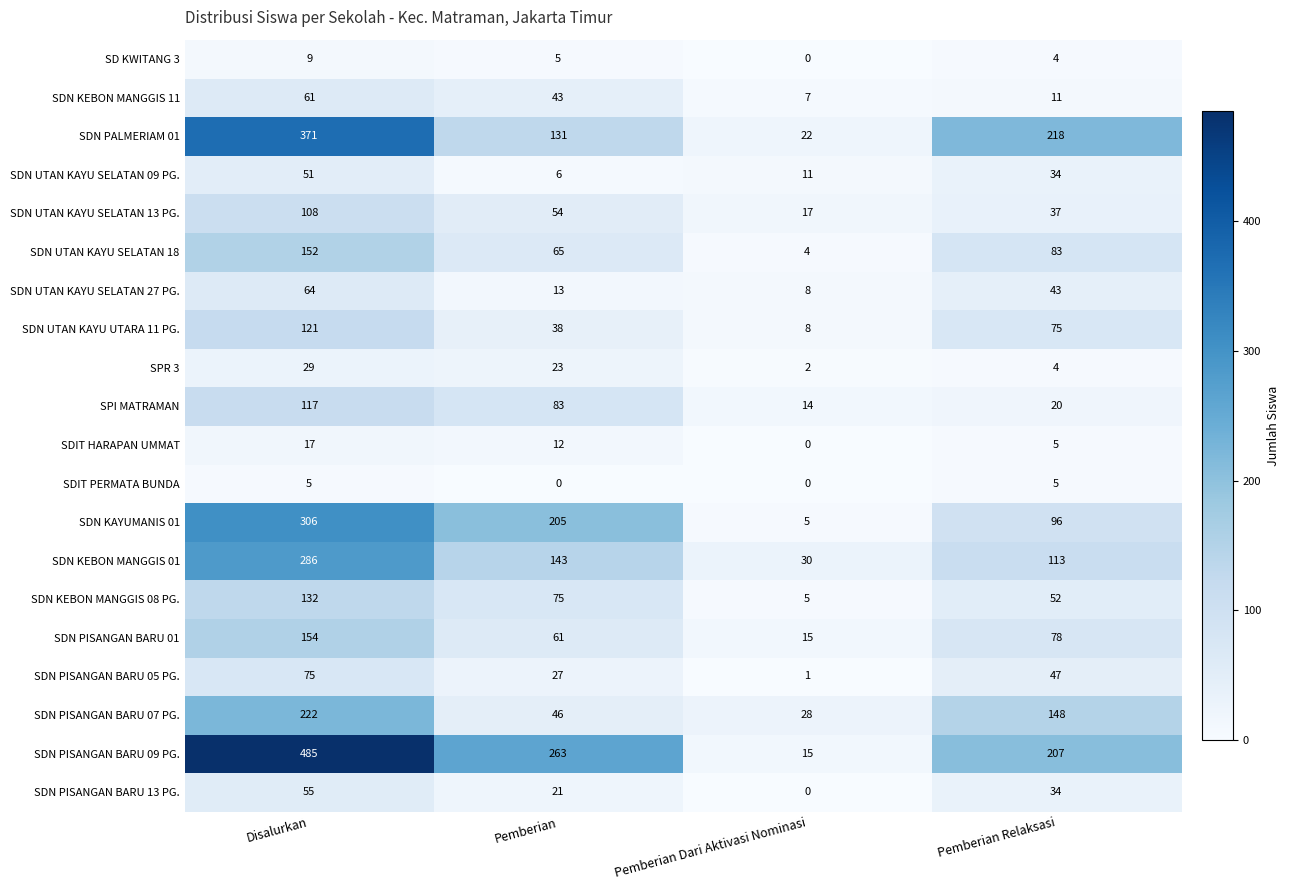

Which series has the largest total across all categories?

SDN PISANGAN BARU 09 PG.